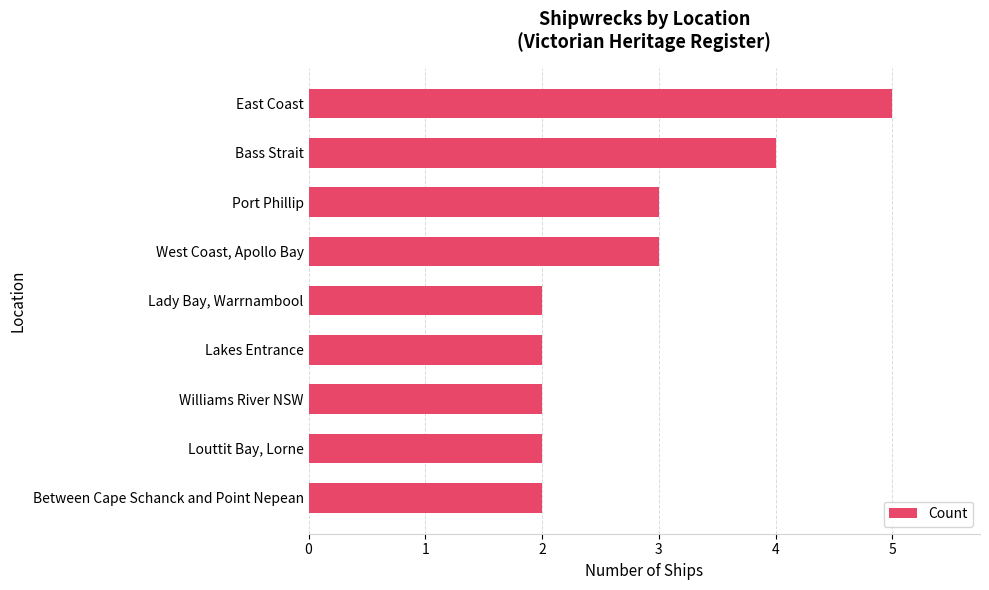

Approximately how many times larger is the value at Between Cape Schanck and Point Nepean compared to Port Phillip?

0.7